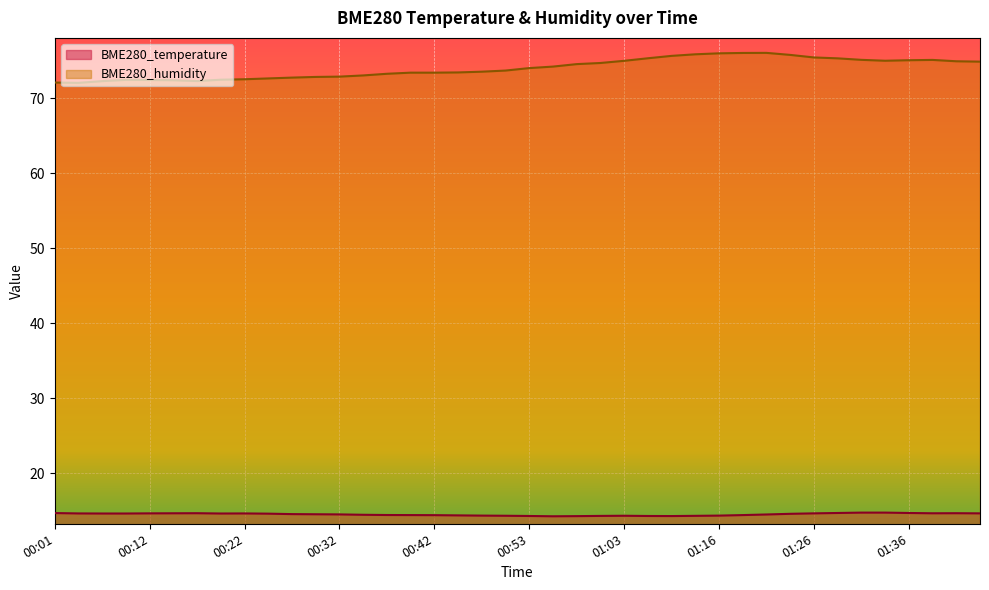

In BME280_temperature, how many points are higher than both neighbors (excluding endpoints)?

4